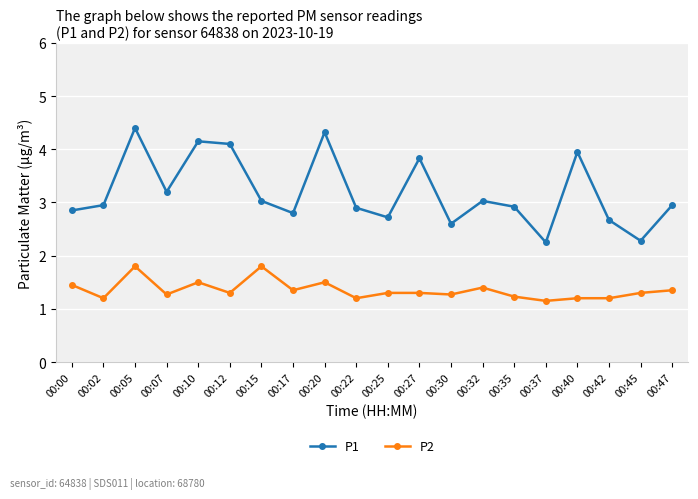

At 00:30, list the series in order from largest to smallest.

P1, P2